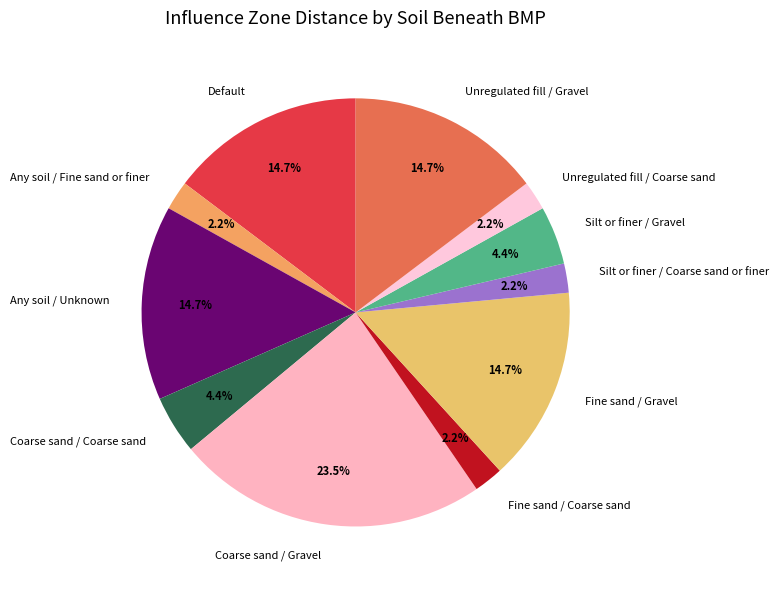

What is the ratio of the value at Silt or finer / Gravel to the value at Unregulated fill / Coarse sand?

2.0